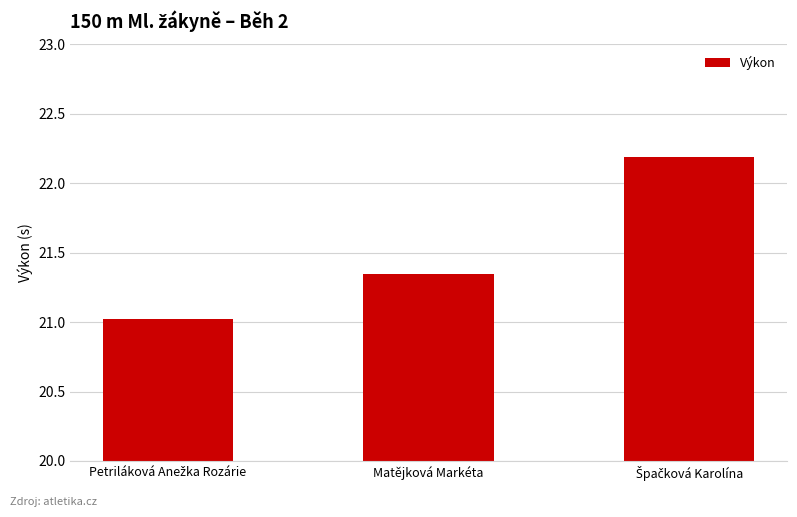

What is the difference between the maximum and minimum values?

1.2